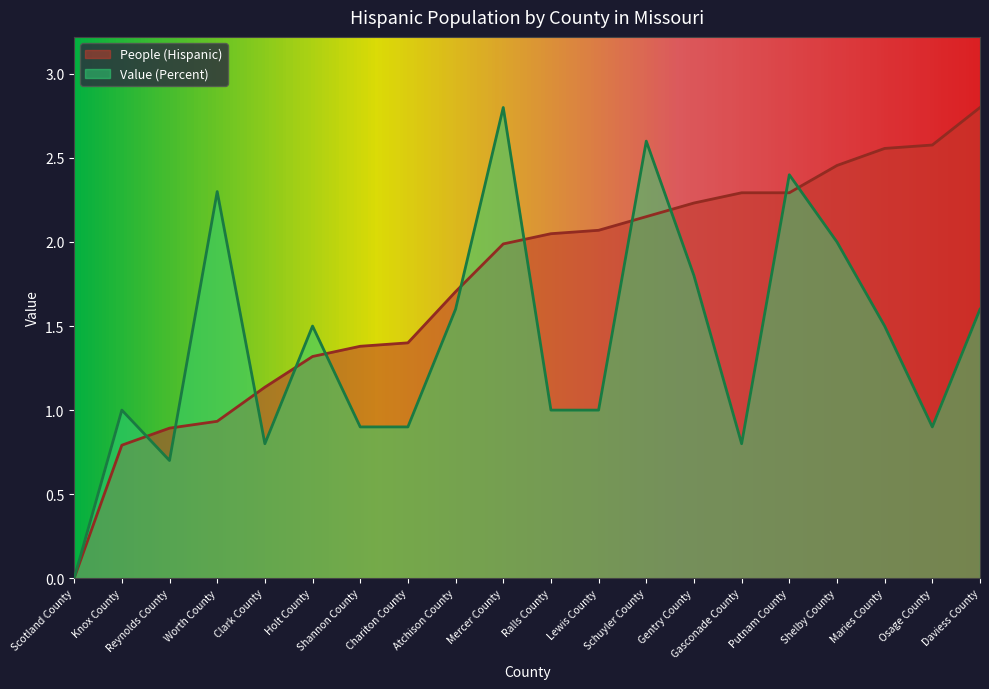

How many categories are shown in the chart?

20